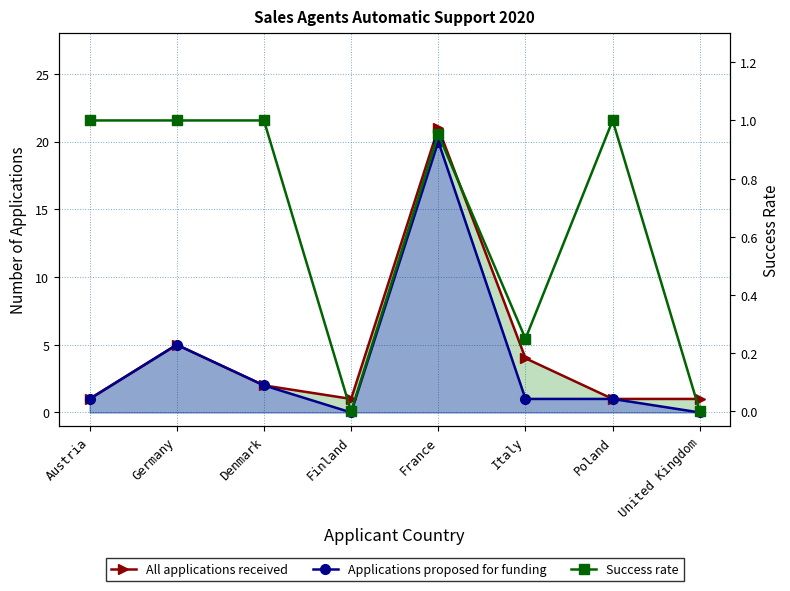

The value of Applications proposed for funding at United Kingdom is 0.0. True or false?

True